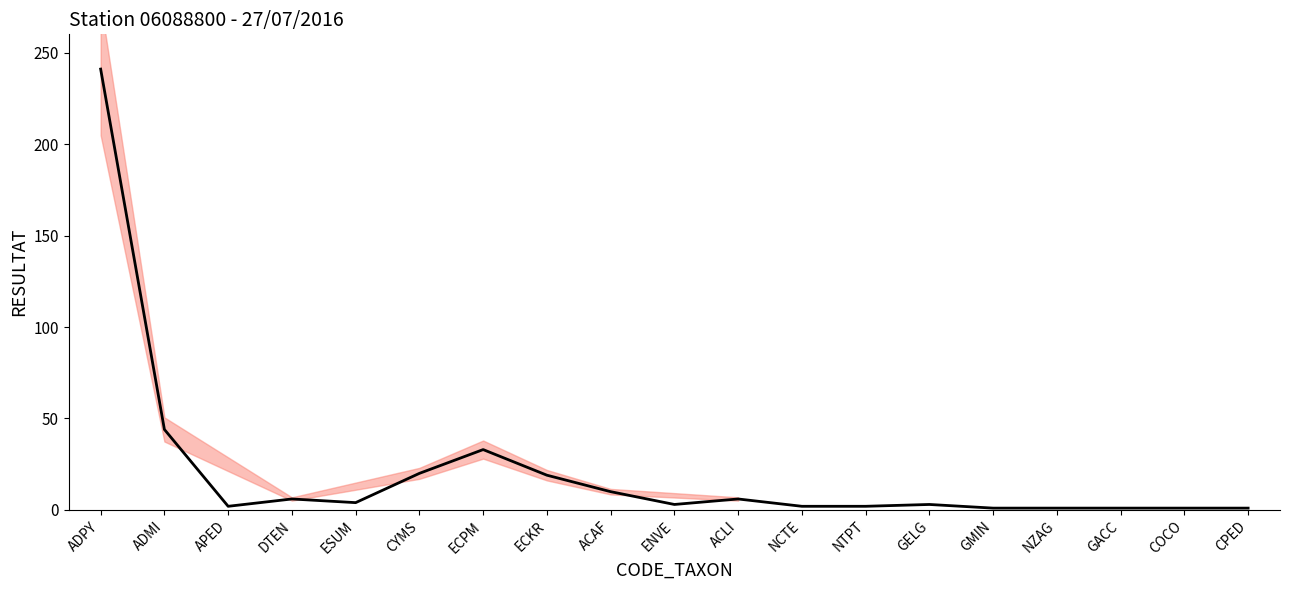

Rank the categories by value from lowest to highest.

GMIN, NZAG, GACC, COCO, CPED, APED, NCTE, NTPT, ENVE, GELG, ESUM, DTEN, ACLI, ACAF, ECKR, CYMS, ECPM, ADMI, ADPY